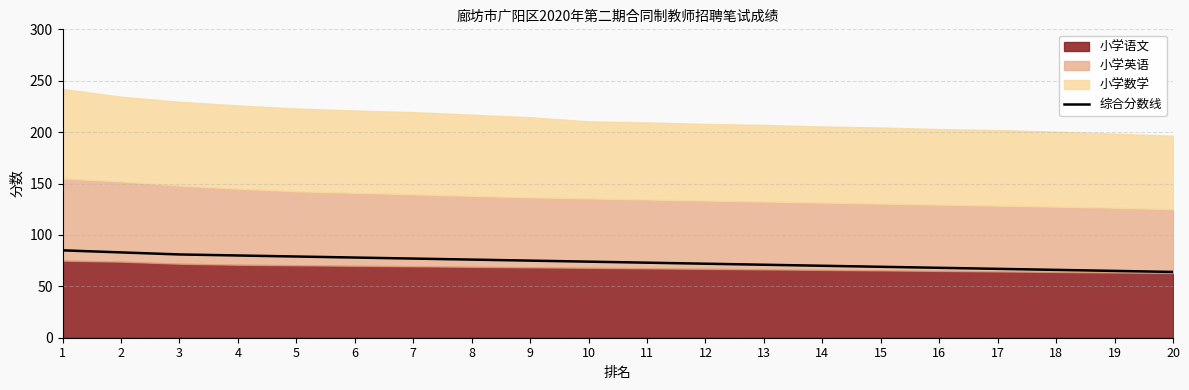

At which label is the value closest to 74?

10